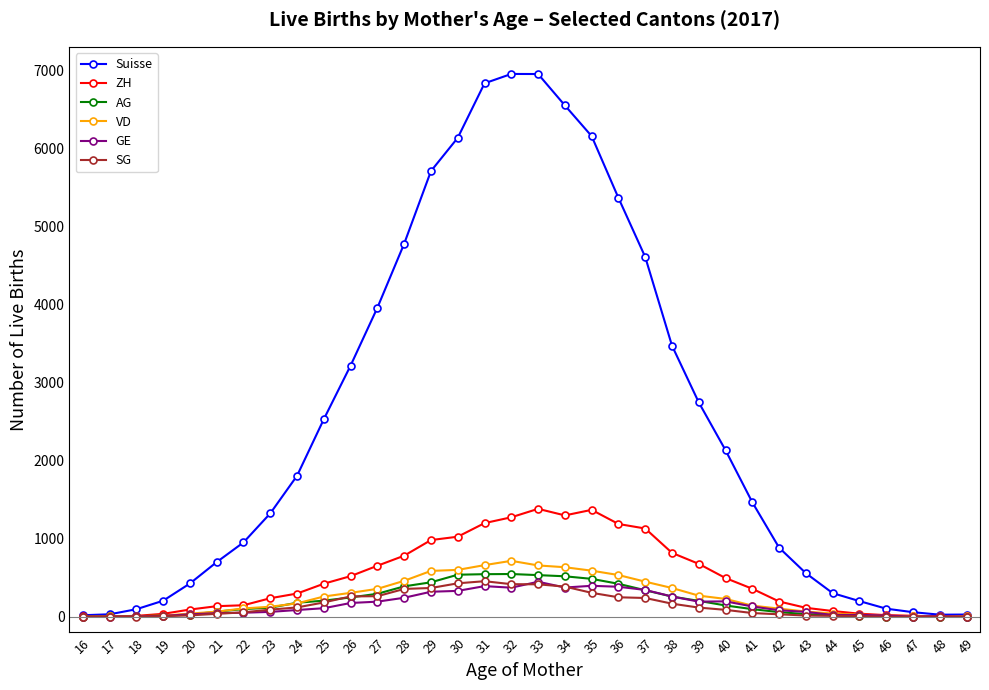

True or false: Suisse has a value of 1808 at 24.

True